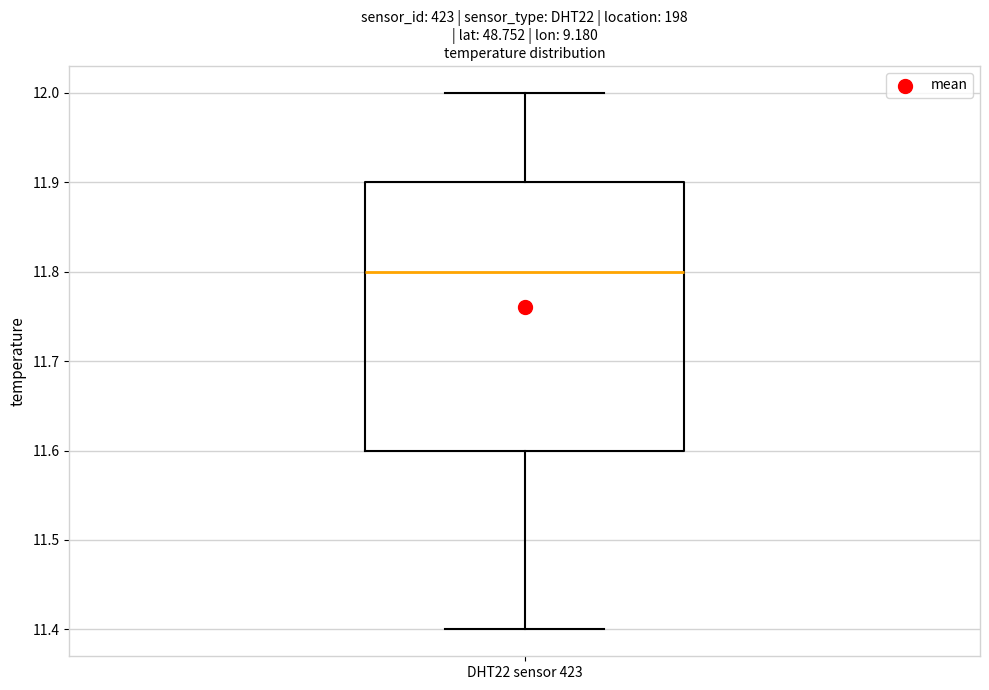

Where does the median line of the box for DHT22 sensor 423 sit on the y-axis? The values are not printed on the chart, so give them approximately, as read against the axis.

11.8